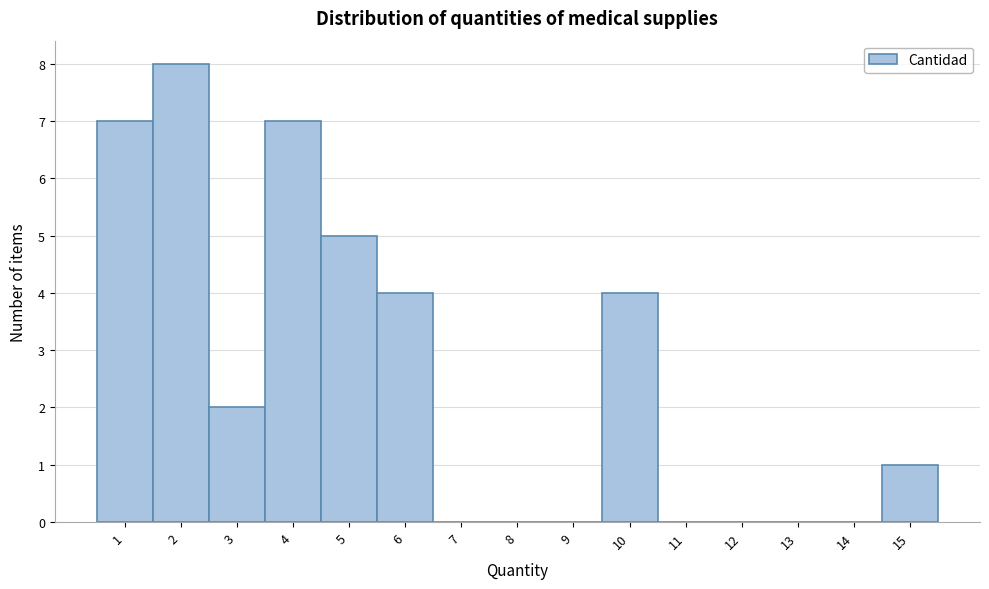

Reading right to left, what are all the values shown in this chart?

15=1	14=0	13=0	12=0	11=0	10=4	9=0	8=0	7=0	6=4	5=5	4=7	3=2	2=8	1=7